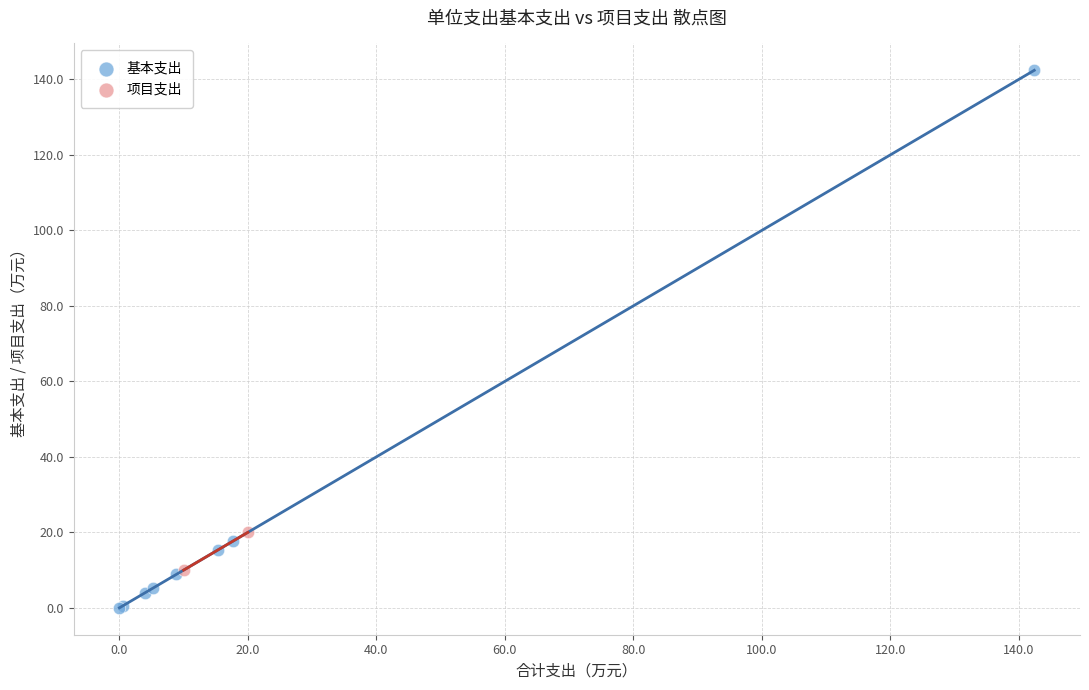

What are all the series names shown in the legend?

基本支出, 项目支出